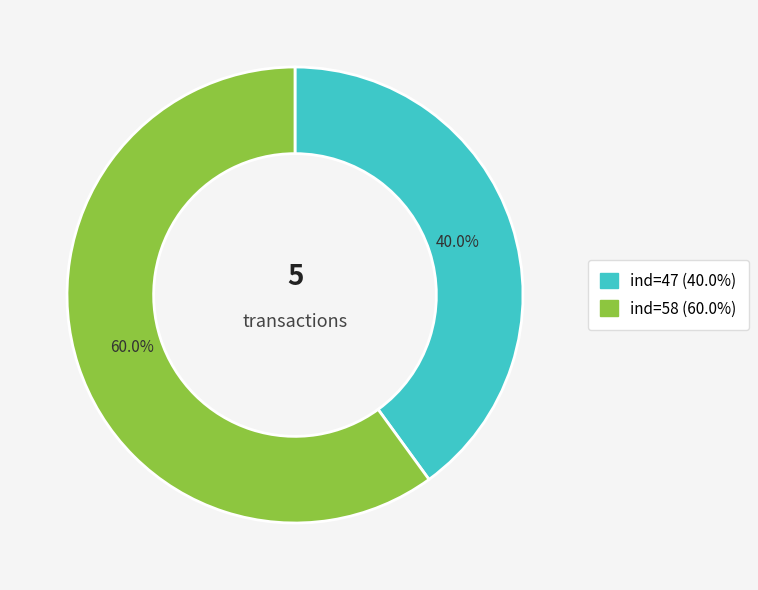

Count the number of slices in the pie.

2